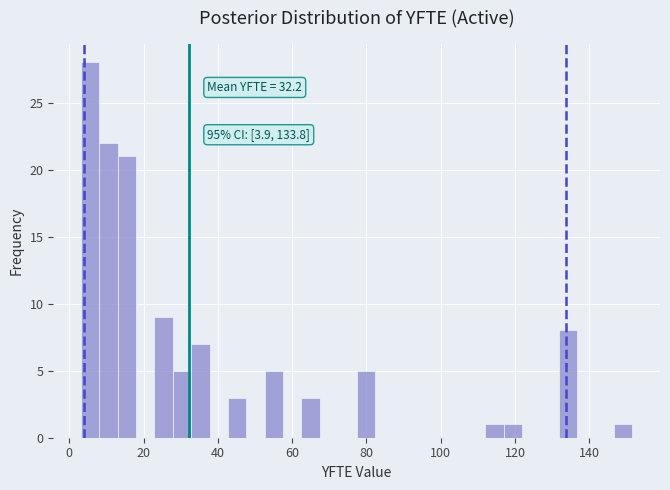

Around what value on the x-axis is the tallest bar? Give the approximate position of its centre, as read against the axis.

6